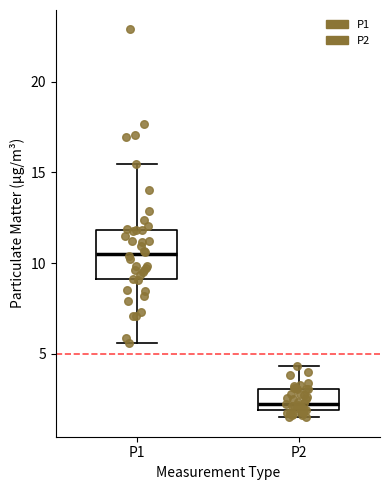

Which box's median line is the lowest?

P2